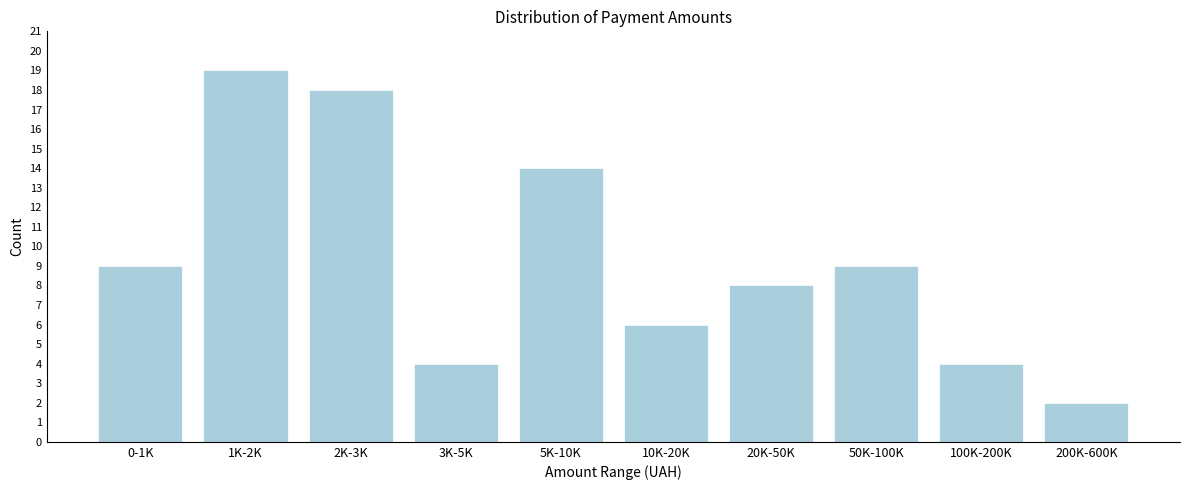

Reading left to right, extract all data points from this chart.

0-1K=9	1K-2K=19	2K-3K=18	3K-5K=4	5K-10K=14	10K-20K=6	20K-50K=8	50K-100K=9	100K-200K=4	200K-600K=2